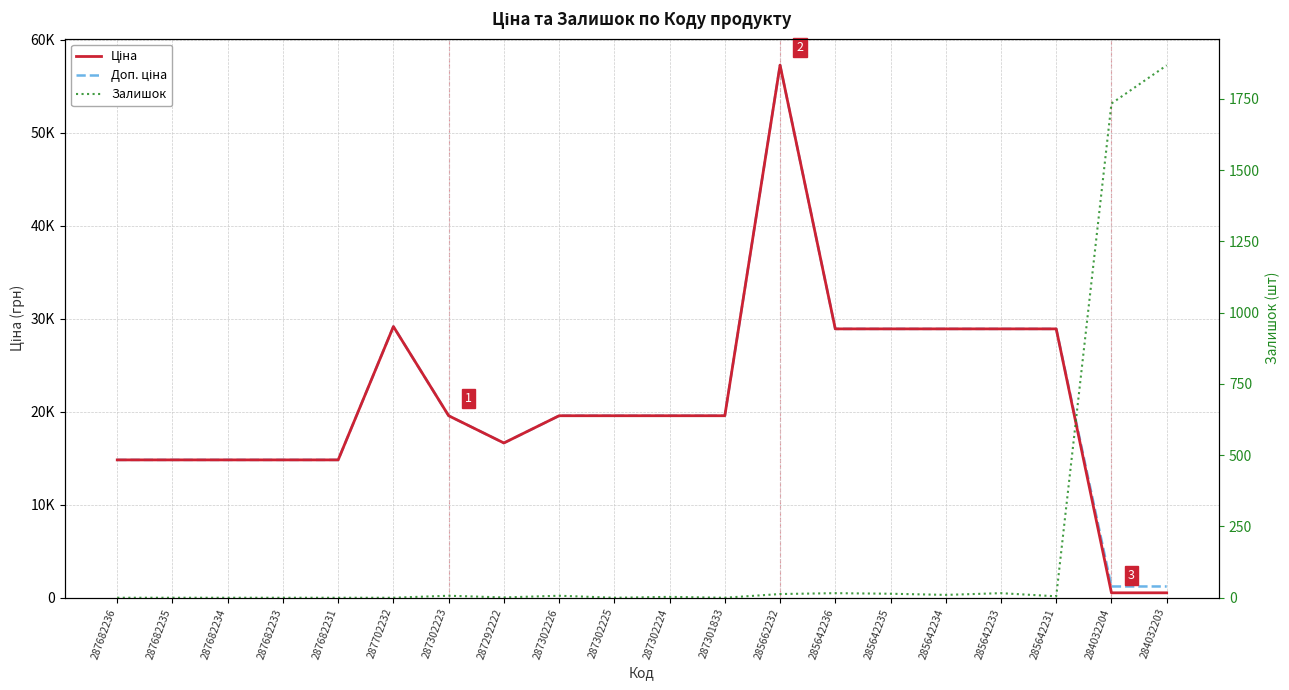

True or false: Доп. ціна and Ціна cross at least once.

False